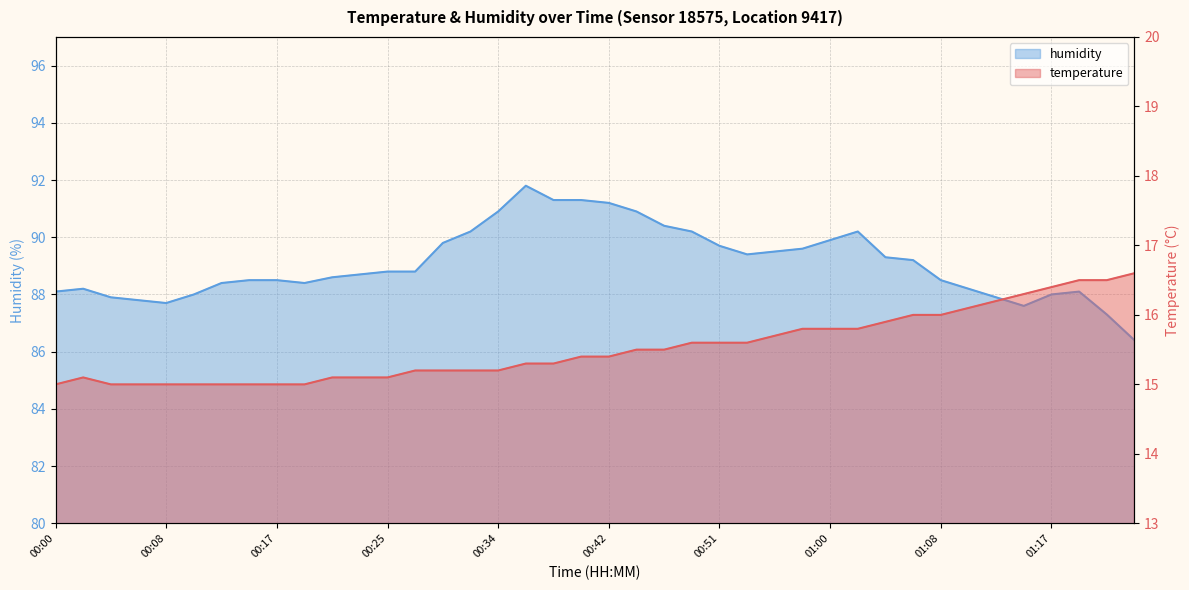

Which series has the largest total across all categories?

humidity